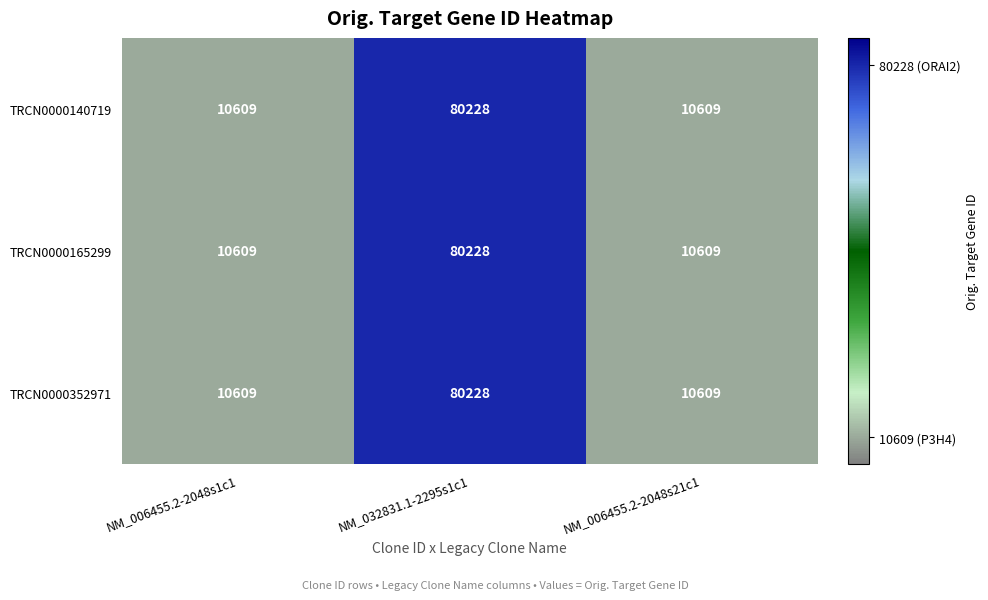

What is the difference between the TRCN0000165299 values at NM_006455.2-2048s1c1 and NM_032831.1-2295s1c1?

69619